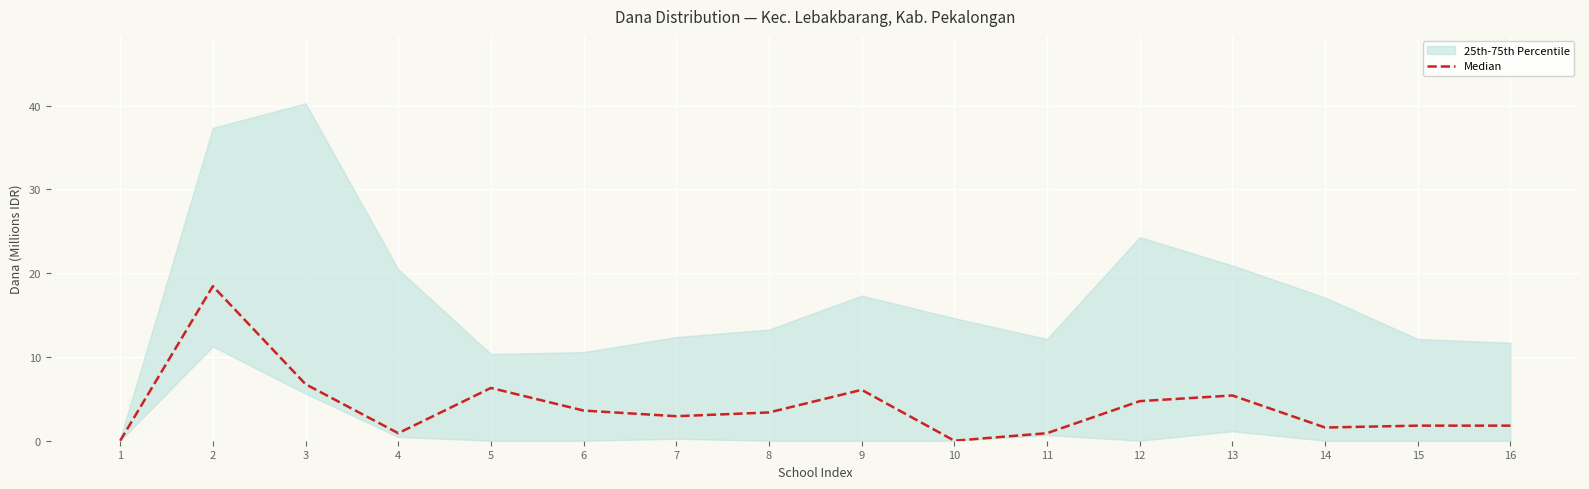

How many data points are less than 3?

8